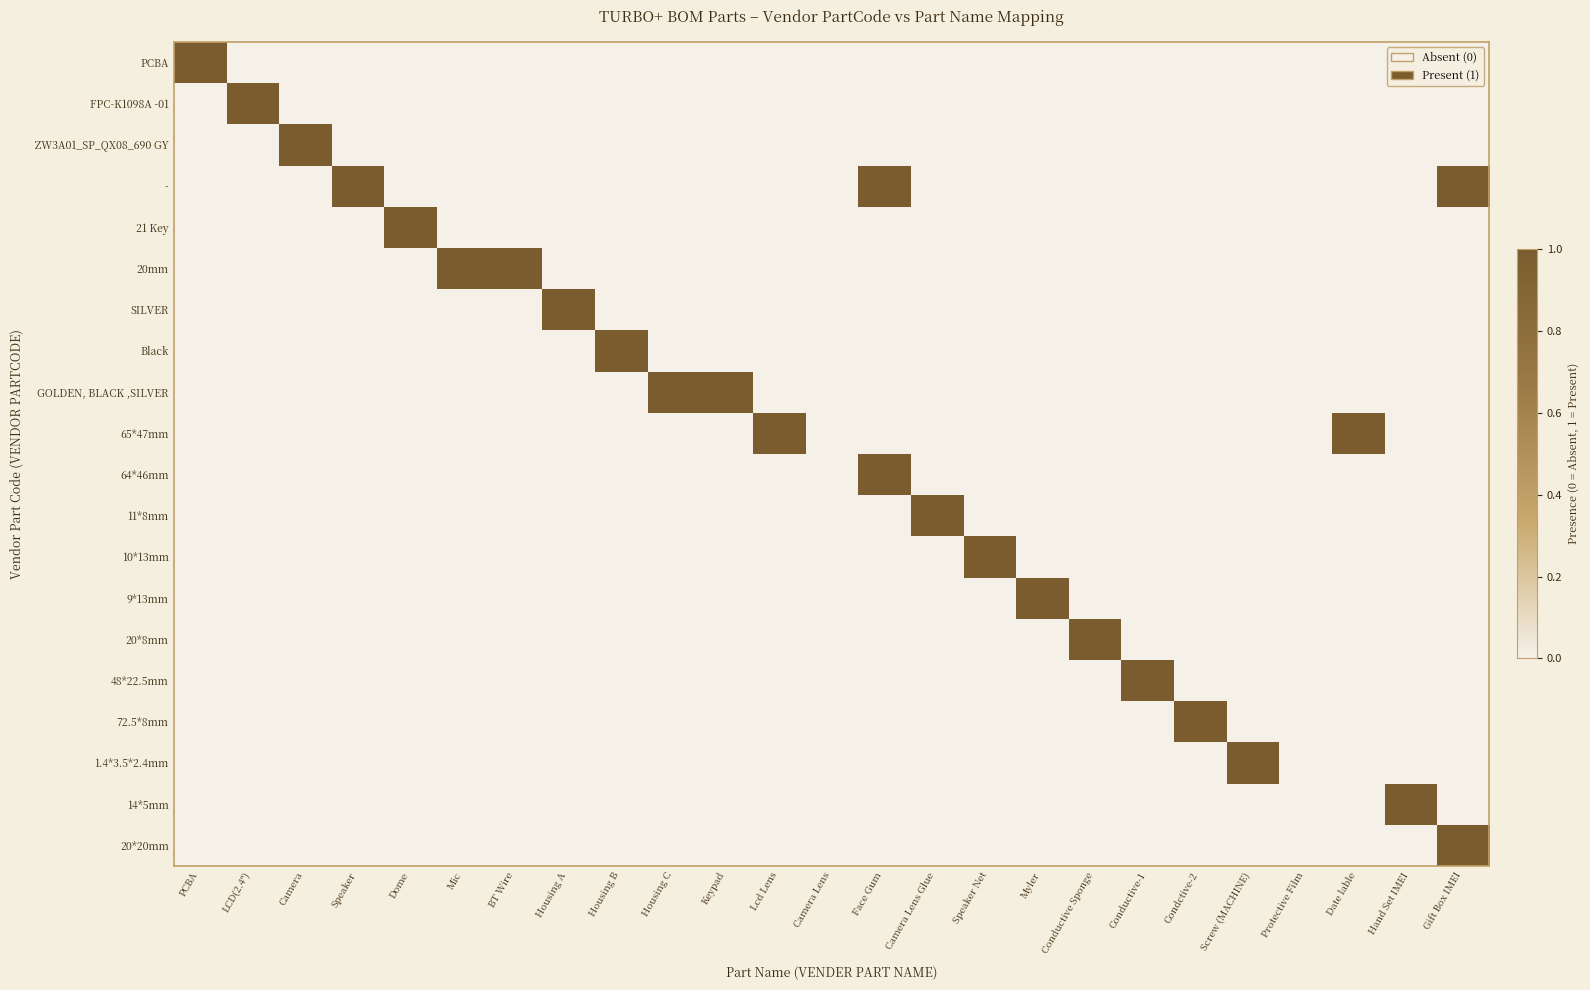

Which series has the largest total across all categories?

-